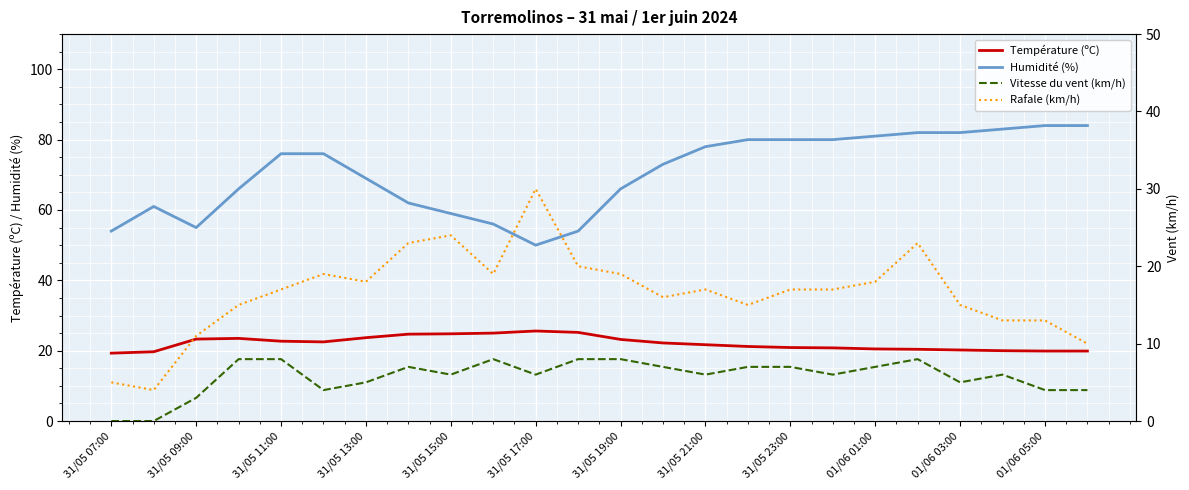

At how many categories does at least one series exceed 53?

23